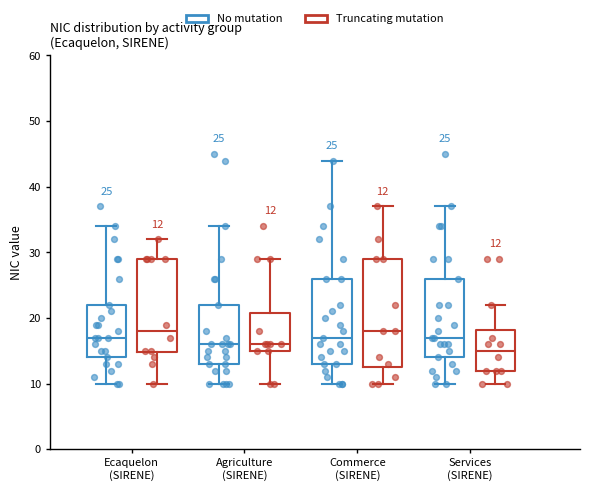

Which box is the tallest, from its lower edge to its upper edge?

Commerce (SIRENE) (Truncating mutation)